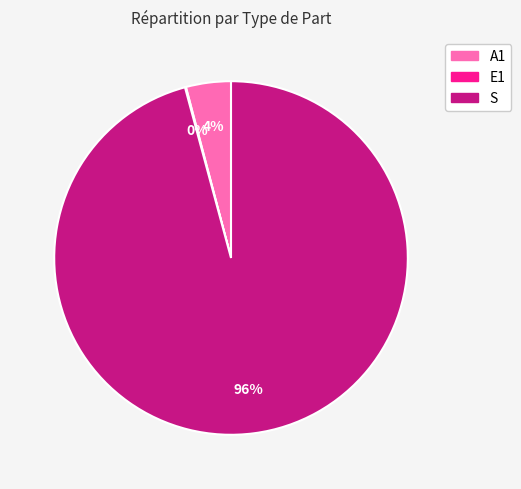

True or false: S accounts for 88% of the total.

False